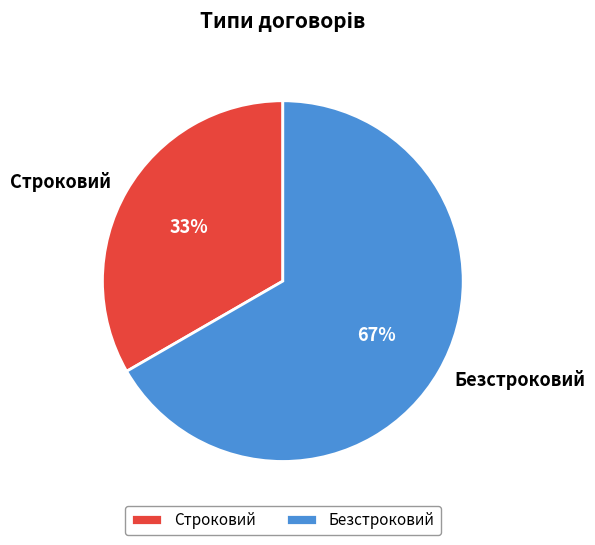

What is the majority slice?

Безстроковий